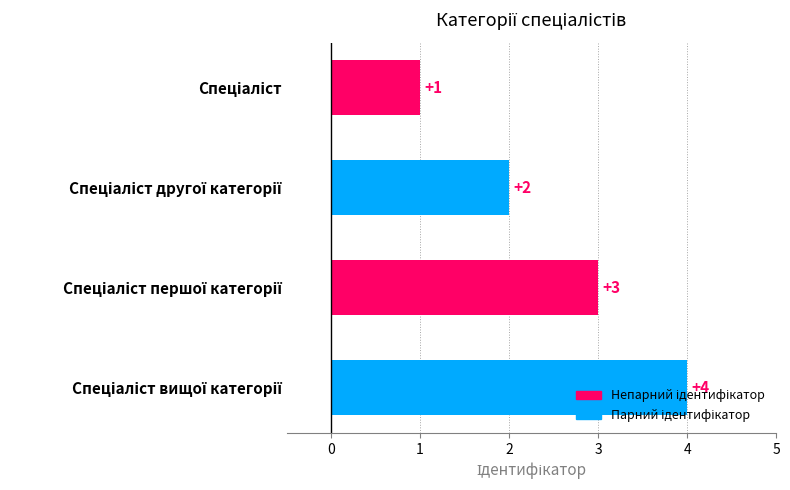

How many values are between 2 and 4?

3